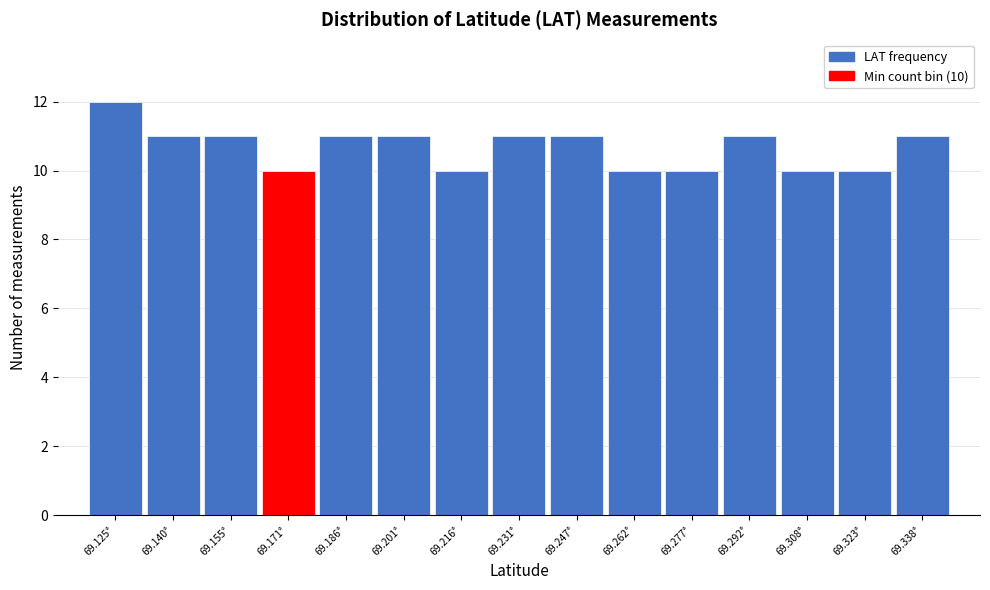

Reading left to right, extract all data points from this chart.

69.125°=12	69.140°=11	69.155°=11	69.171°=10	69.186°=11	69.201°=11	69.216°=10	69.231°=11	69.247°=11	69.262°=10	69.277°=10	69.292°=11	69.308°=10	69.323°=10	69.338°=11